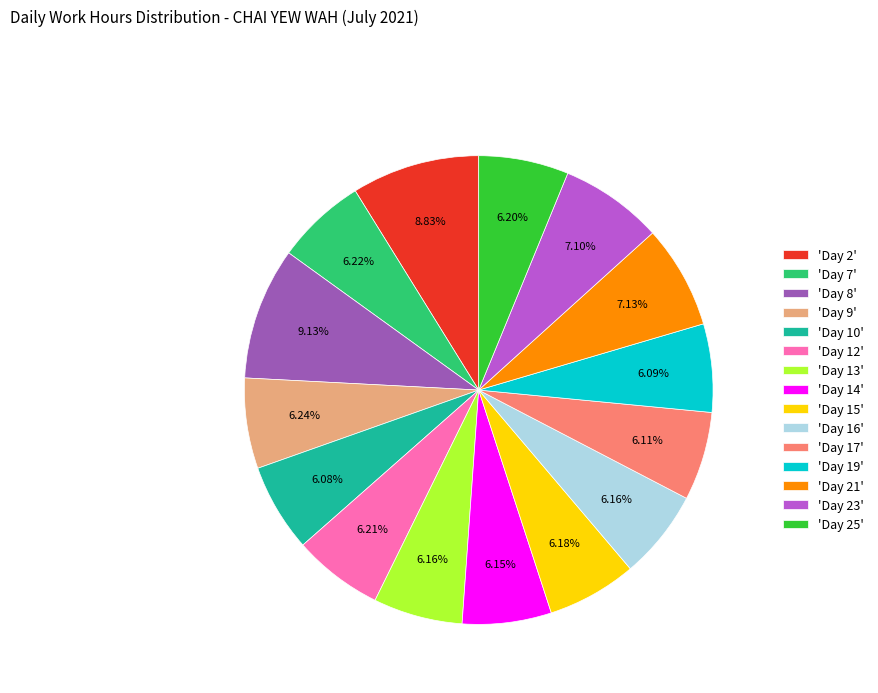

Is there any slice that represents more than half of the pie?

No